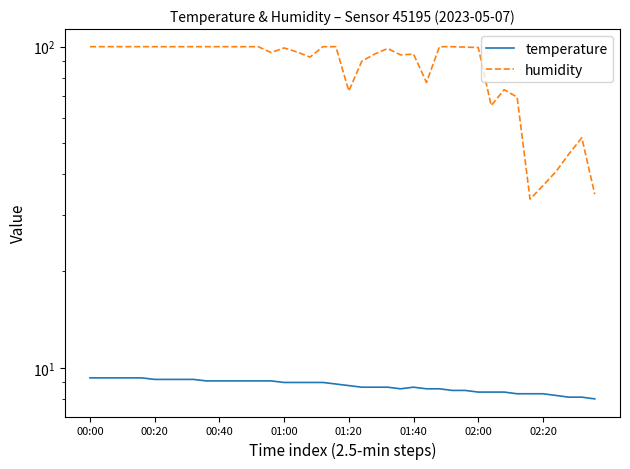

Reading left to right, what are all the values shown in this chart?

temperature: 9.3	9.3	9.3	9.3	9.3	9.2	9.2	9.2	9.2	9.1	9.1	9.1	9.1	9.1	9.1	9.0	9.0	9.0	9.0	8.9	8.8	8.7	8.7	8.7	8.6	8.7	8.6	8.6	8.5	8.5	8.4	8.4	8.4	8.3	8.3	8.3	8.2	8.1	8.1	8.0
humidity: 99.9	99.9	99.9	99.9	99.9	99.9	99.9	99.9	99.9	99.9	99.9	99.9	99.9	99.9	95.8	99.0	96.2	92.7	99.9	99.9	72.7	90.0	94.8	98.6	94.2	94.7	77.3	99.9	99.9	99.6	99.3	65.5	73.4	69.6	33.5	36.9	40.8	46.3	52.0	34.7